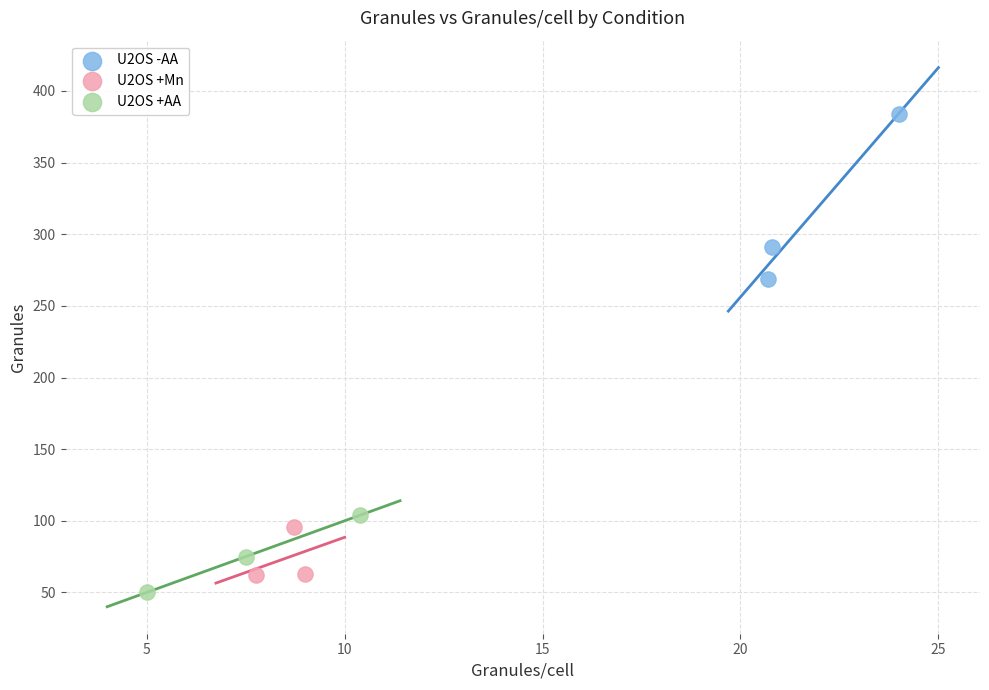

Which series has the widest spread of Y values?

U2OS -AA